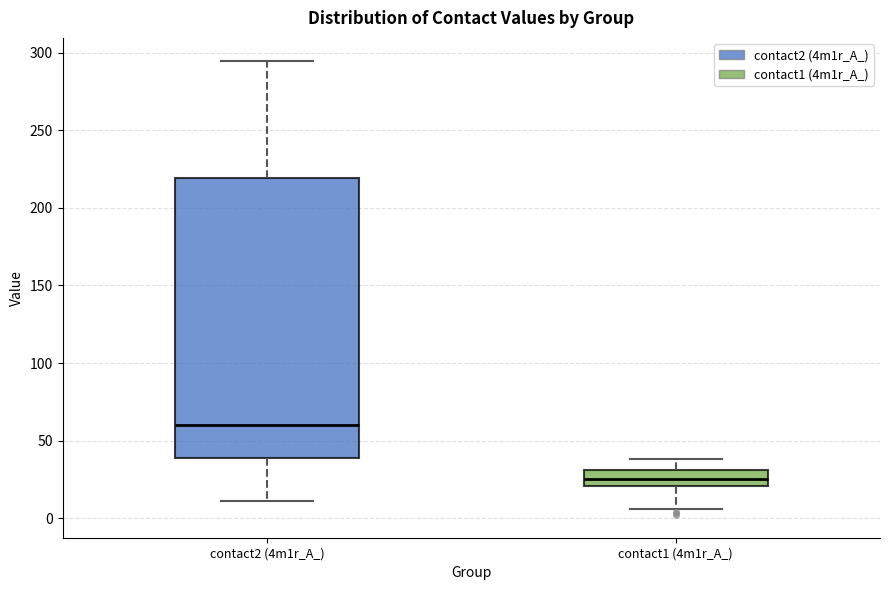

Comparing the boxes themselves (not the whiskers), which one is the tallest?

contact2 (4m1r_A_)